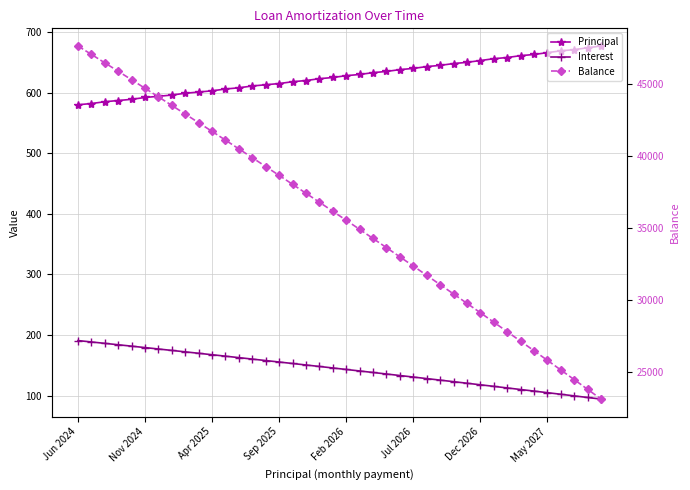

What is the difference between the second highest and minimum values in the Balance series?

23923.0